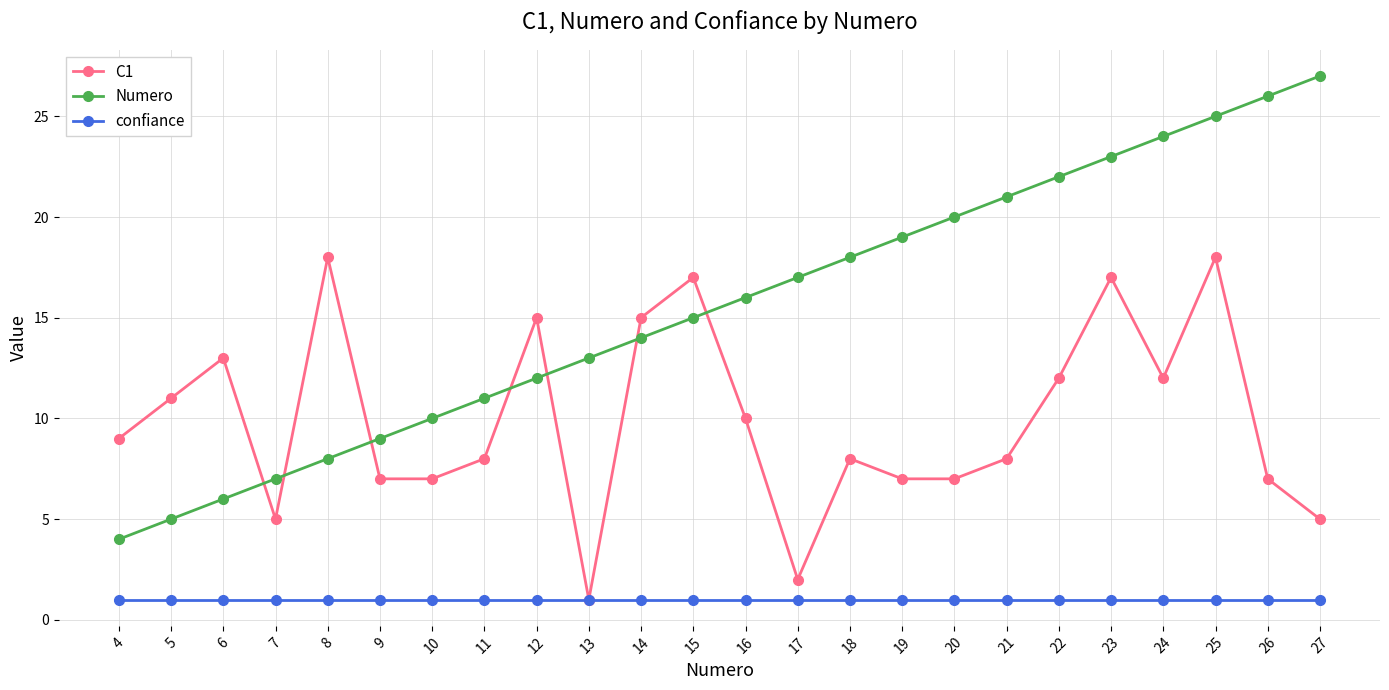

What is the total value across all series at 16?

27